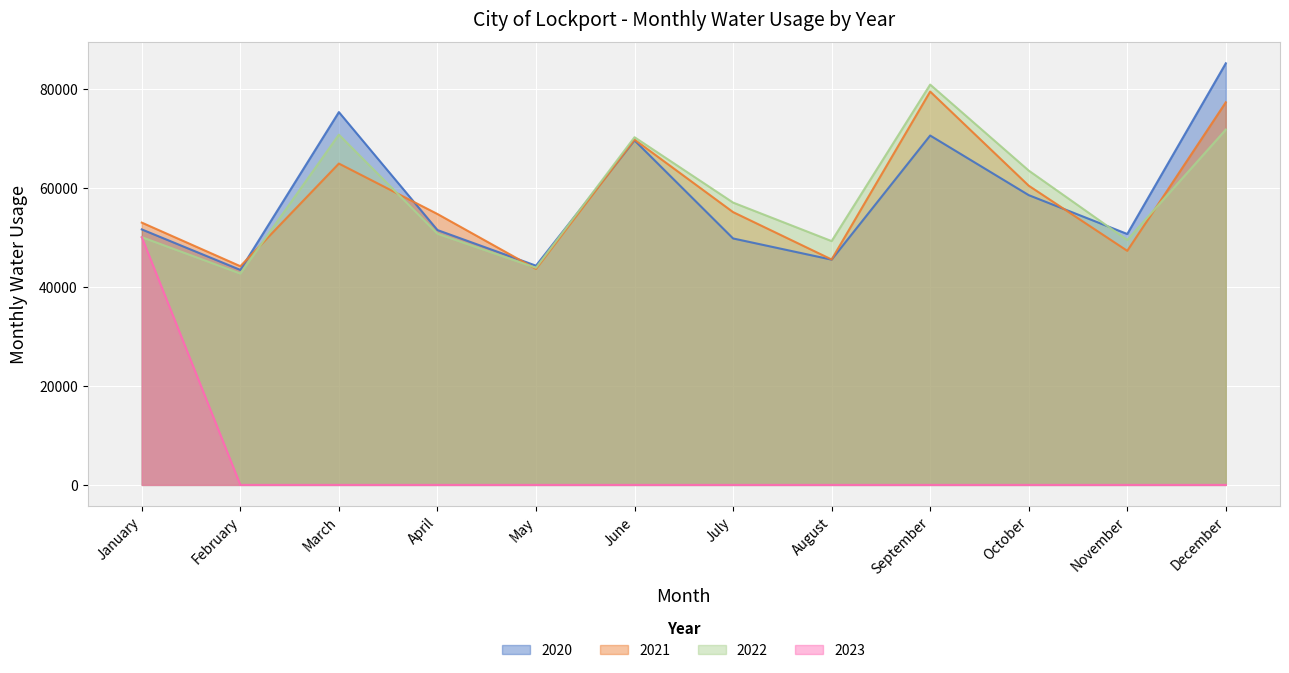

At how many categories does at least one series exceed 47107?

10